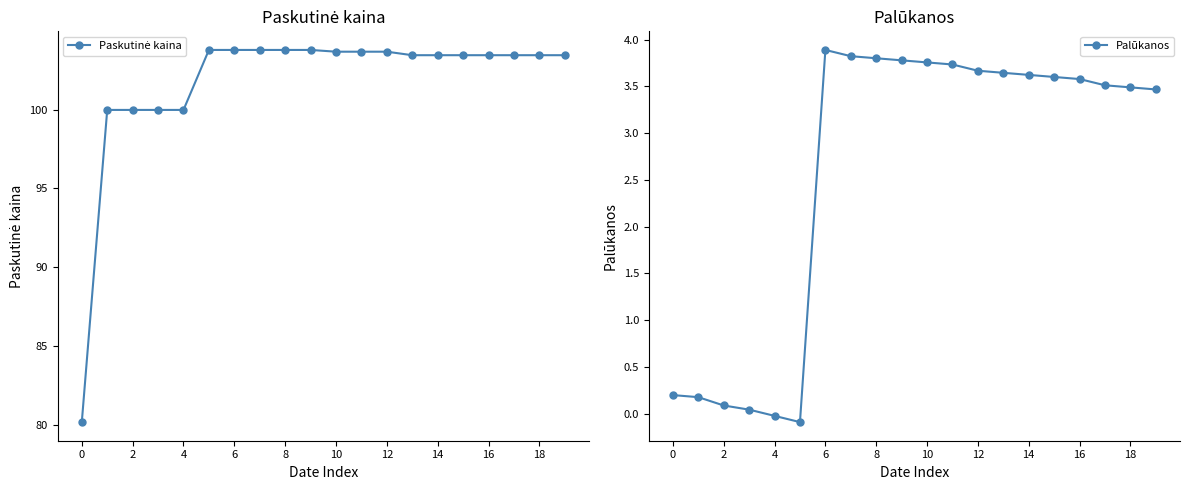

At which label does Palūkanos first exceed 3?

6